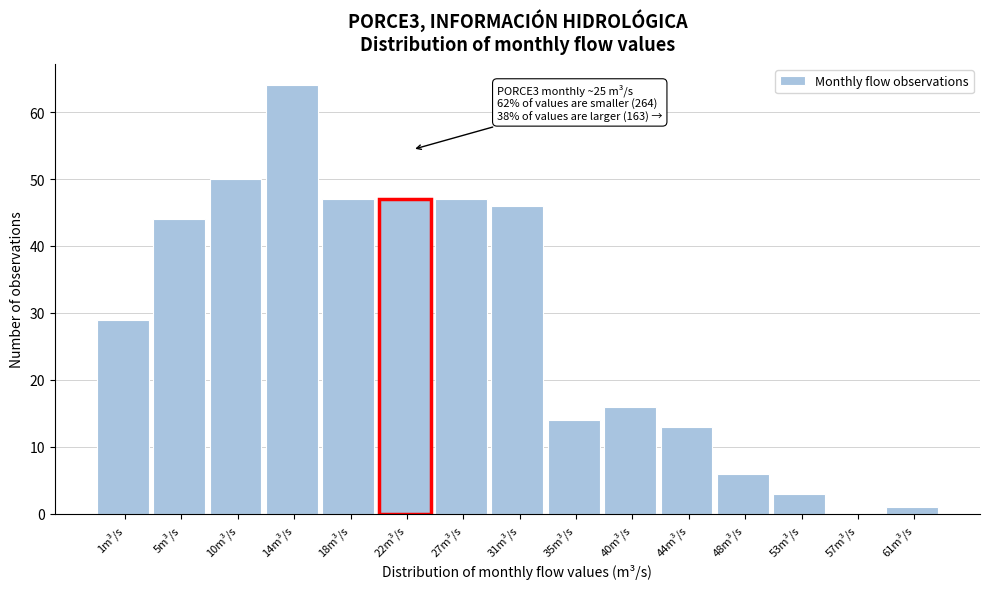

Reading left to right, extract all data points from this chart.

1m³/s=29	5m³/s=44	10m³/s=50	14m³/s=64	18m³/s=47	22m³/s=47	27m³/s=47	31m³/s=46	35m³/s=14	40m³/s=16	44m³/s=13	48m³/s=6	53m³/s=3	57m³/s=0	61m³/s=1